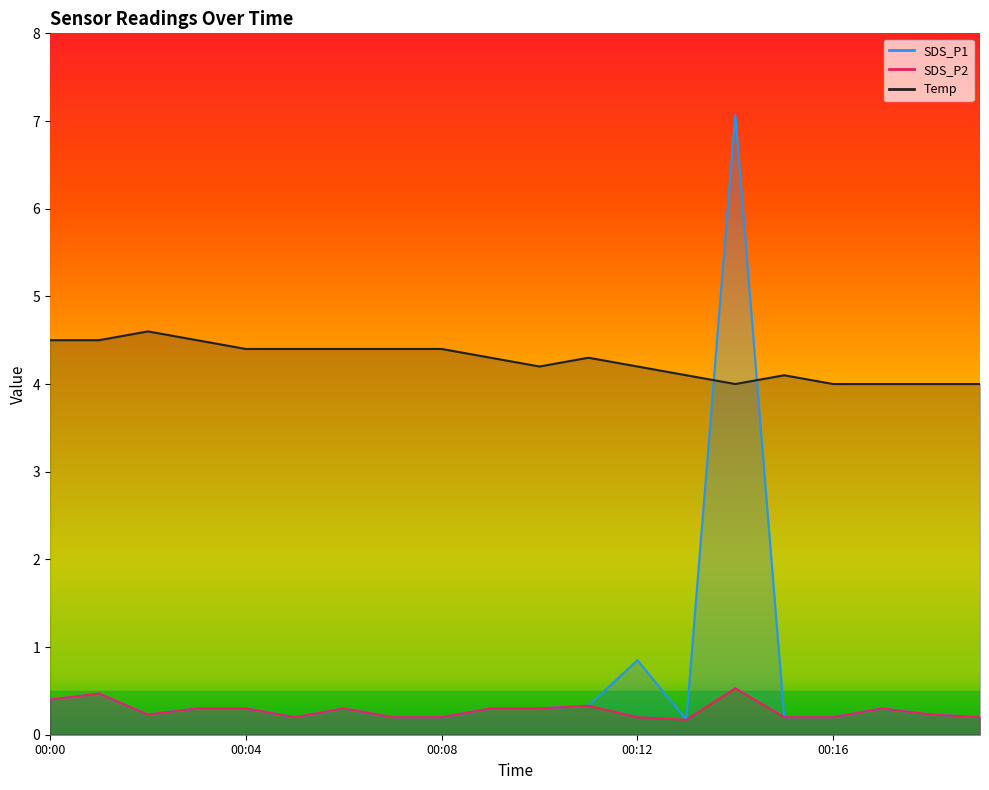

Which has a higher value, 00:04 or 00:09?

00:04